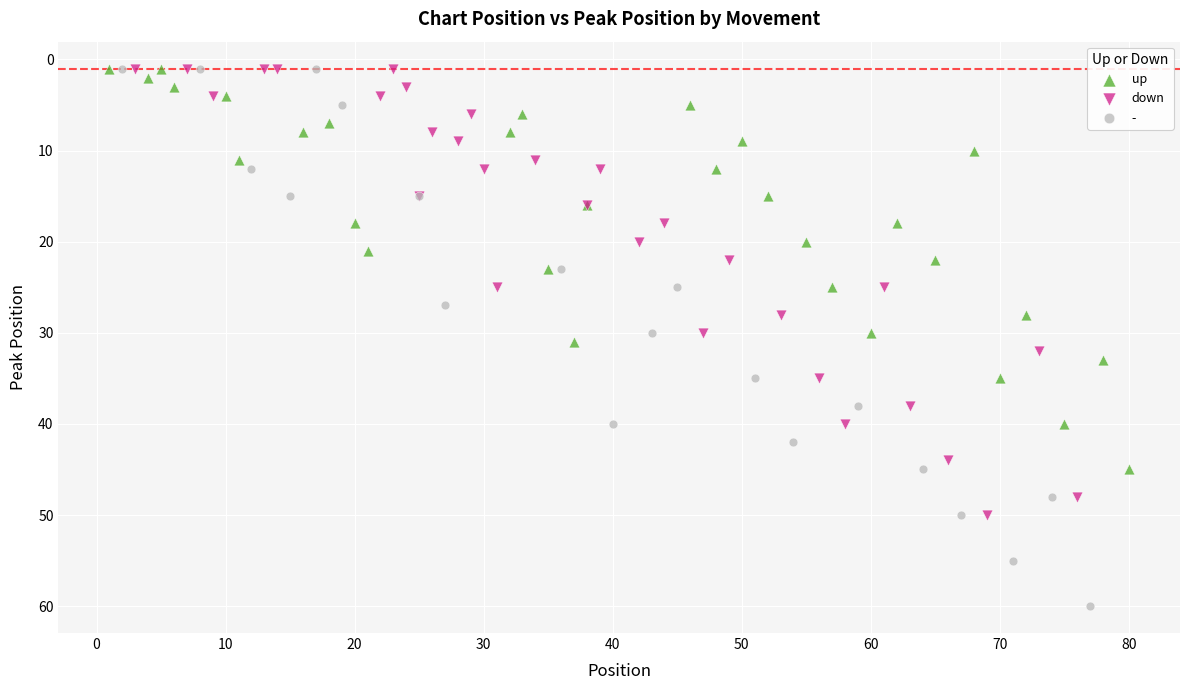

Which series has the widest spread of Y values?

-